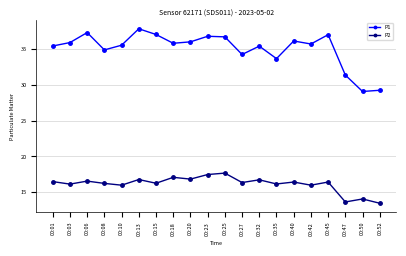

Is the value of P2 at 00:10 greater than the value of P1 at 00:23?

No